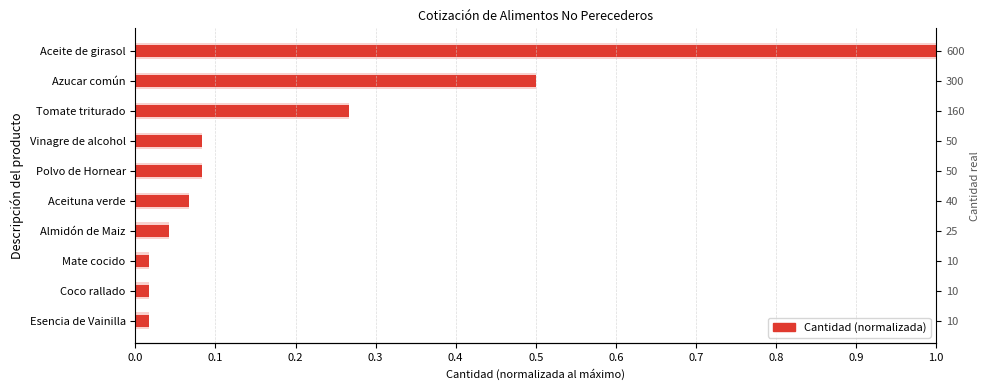

What is the change in value from Mate cocido to Azucar común?

+0.5